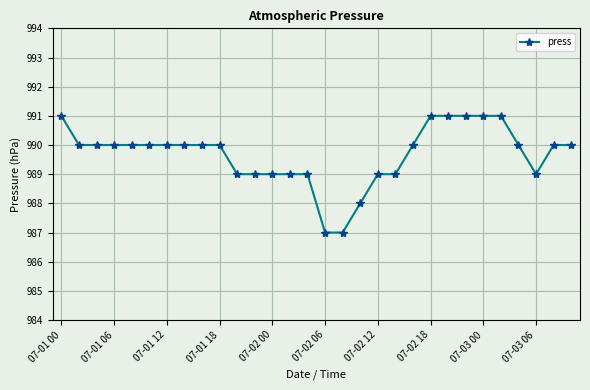

What is the minimum value shown in the chart?

987